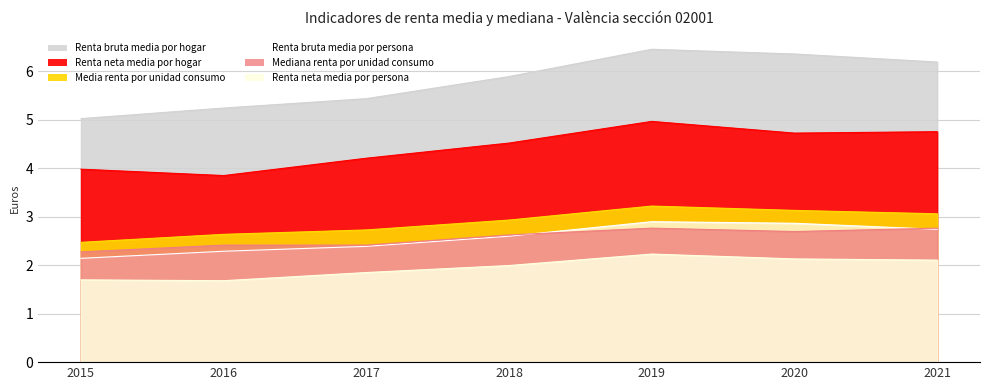

The value of Renta neta media por hogar at 2017 is 4.2. True or false?

True